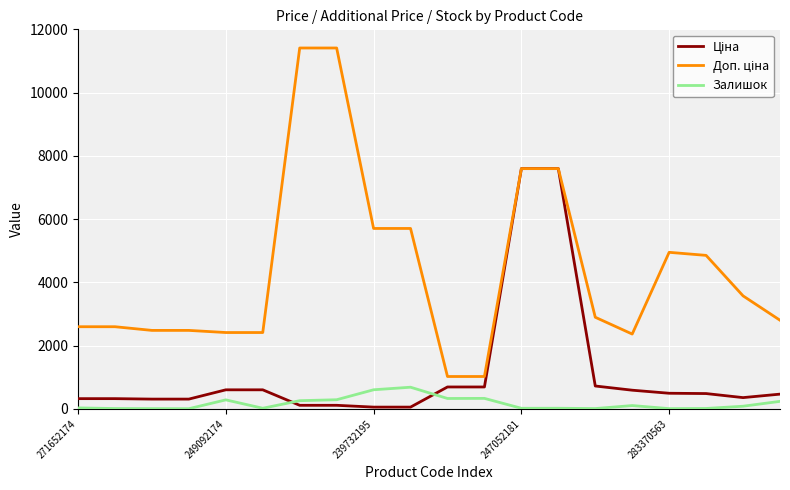

What is the greatest value displayed?

11410.0